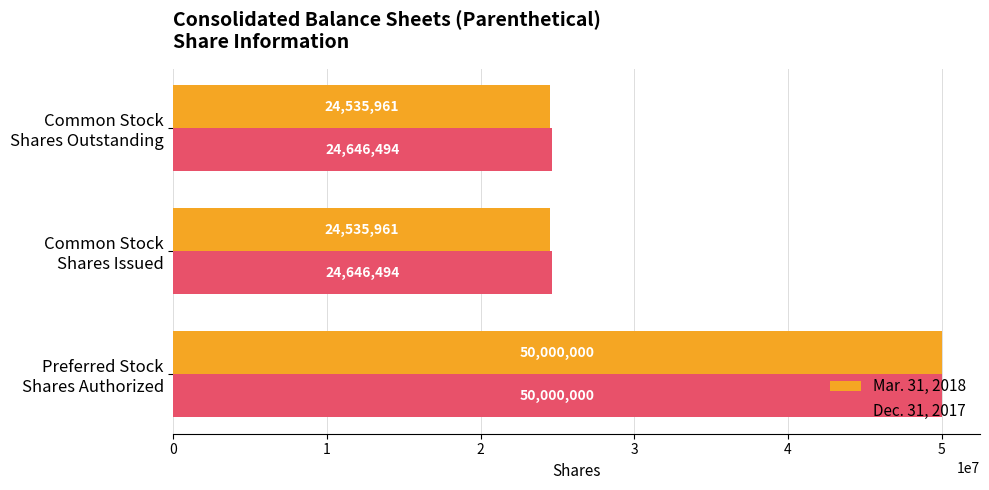

Which series has the largest total across all categories?

Dec. 31, 2017